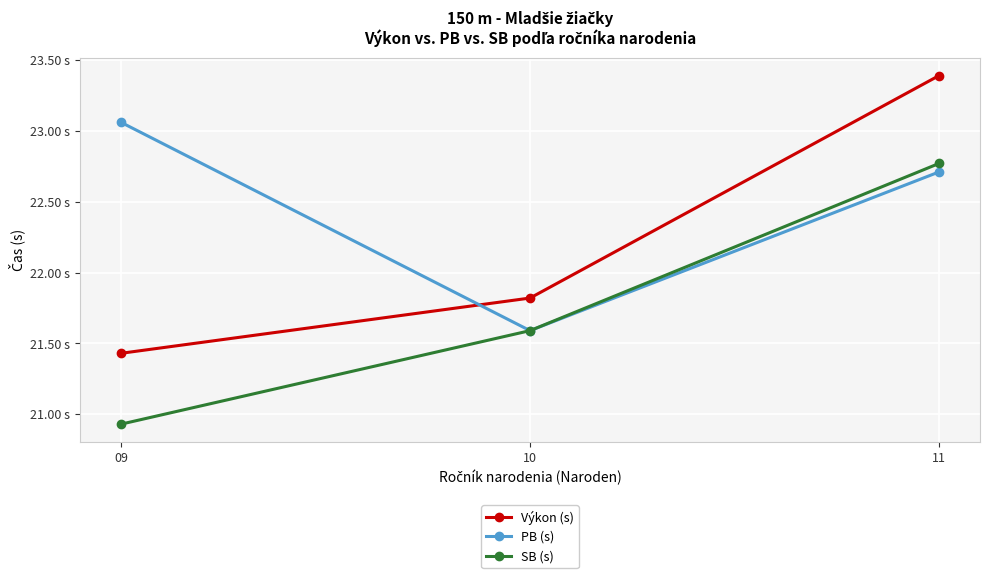

What is the sum of all Výkon (s) values?

66.6